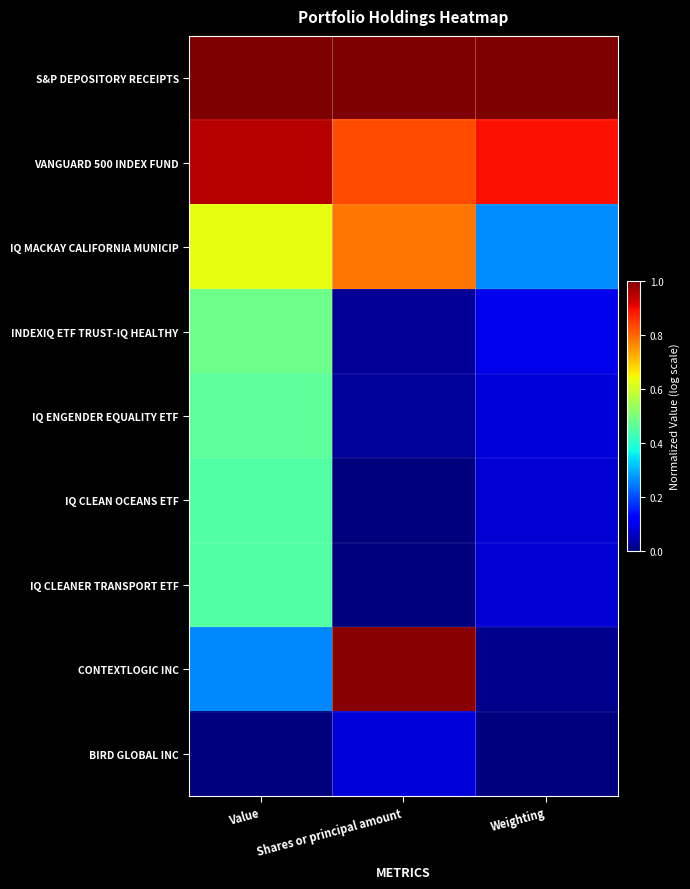

List the series in order of their peak value, highest first.

S&P DEPOSITORY RECEIPTS, CONTEXTLOGIC INC, VANGUARD 500 INDEX FUND, IQ MACKAY CALIFORNIA MUNICIP, INDEXIQ ETF TRUST-IQ HEALTHY, IQ ENGENDER EQUALITY ETF, IQ CLEAN OCEANS ETF, IQ CLEANER TRANSPORT ETF, BIRD GLOBAL INC